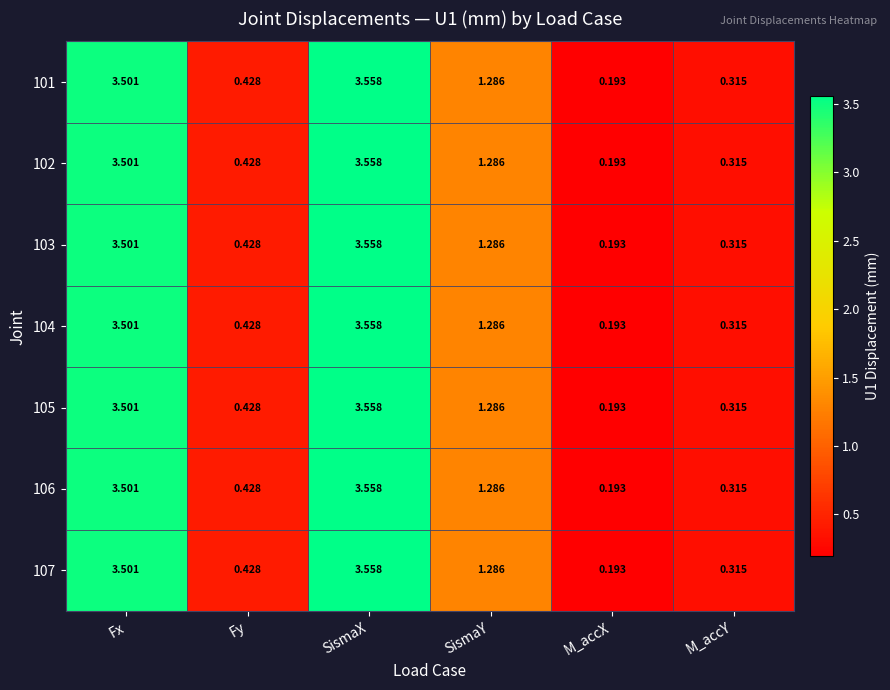

Where does the 105 series first go above 1?

Fx